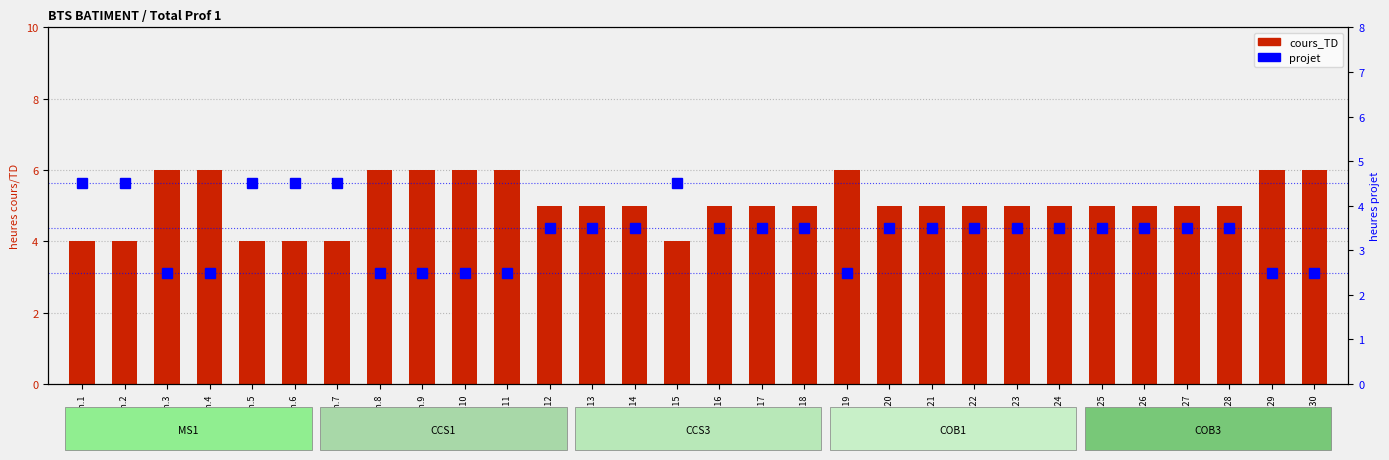

What is the sum of all projet values?

102.0